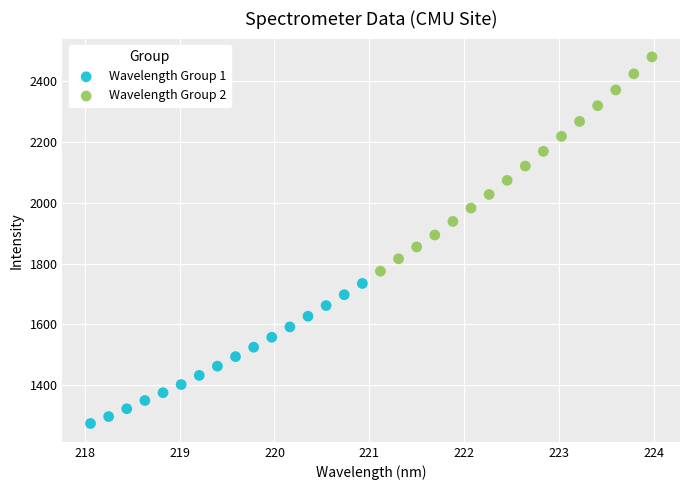

Which series reaches the minimum Y coordinate?

Wavelength Group 1